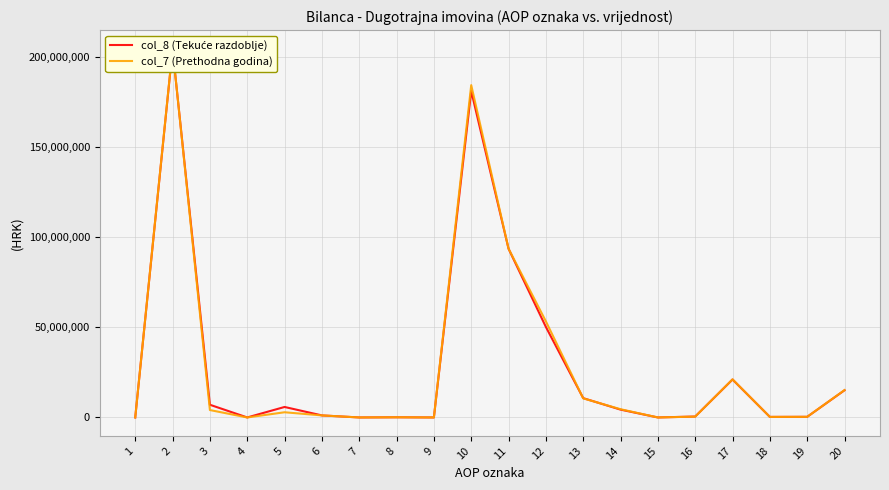

How many values in col_8 (Tekuće razdoblje) are above zero?

15